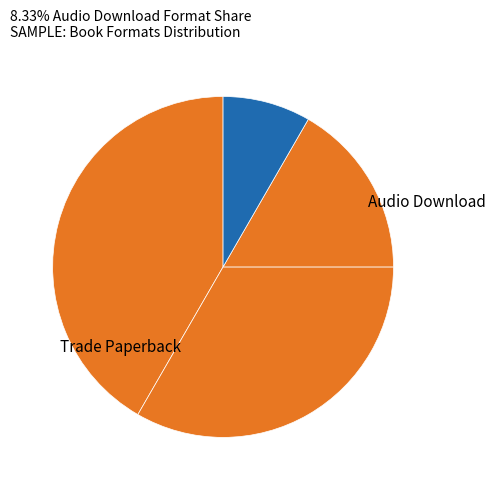

How many slices are in this pie chart?

4